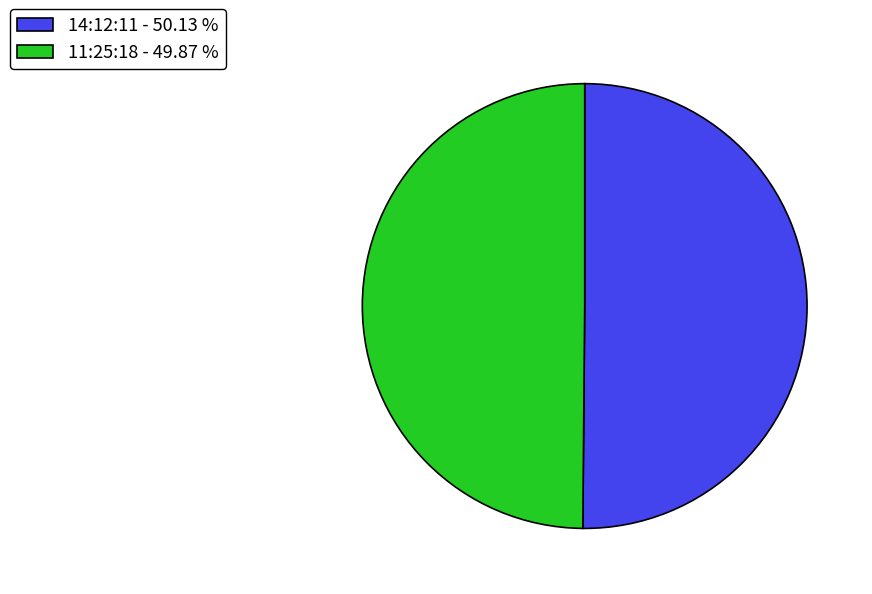

How many segments does this pie chart have?

2